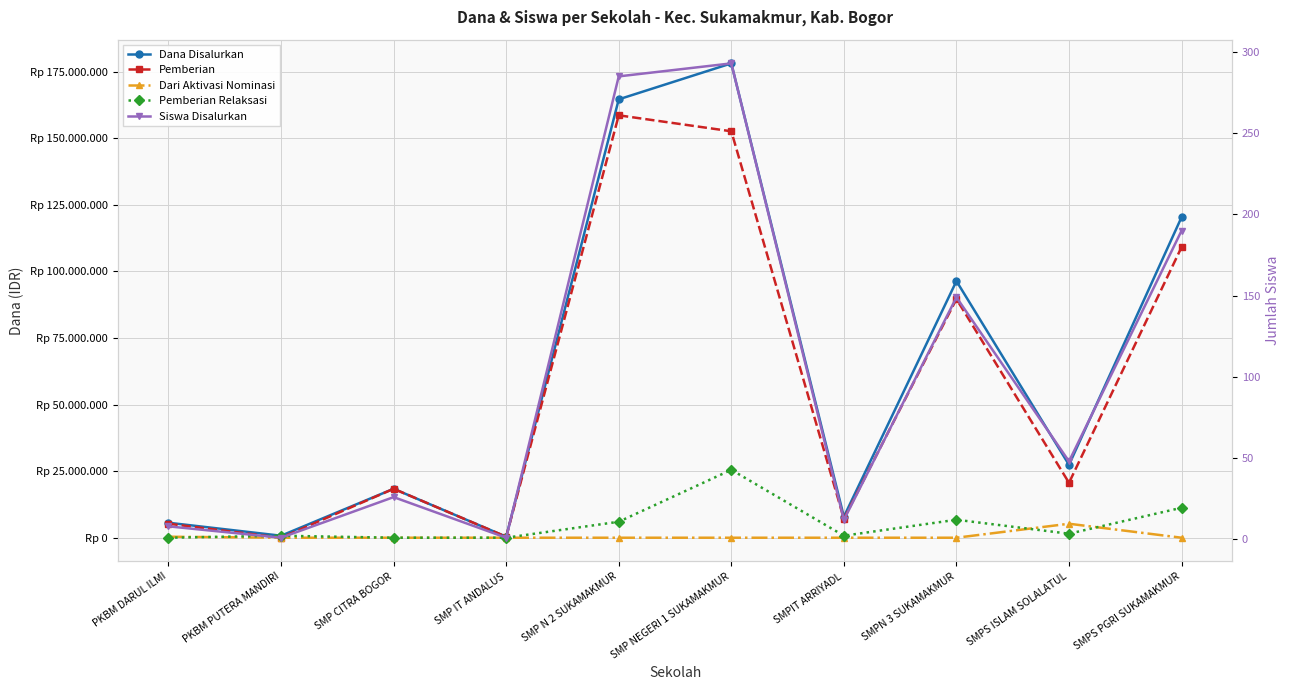

At how many categories does at least one series exceed 166205867?

1